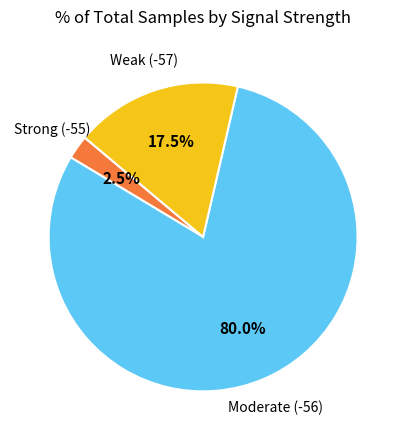

Is there any slice that represents more than half of the pie?

Yes